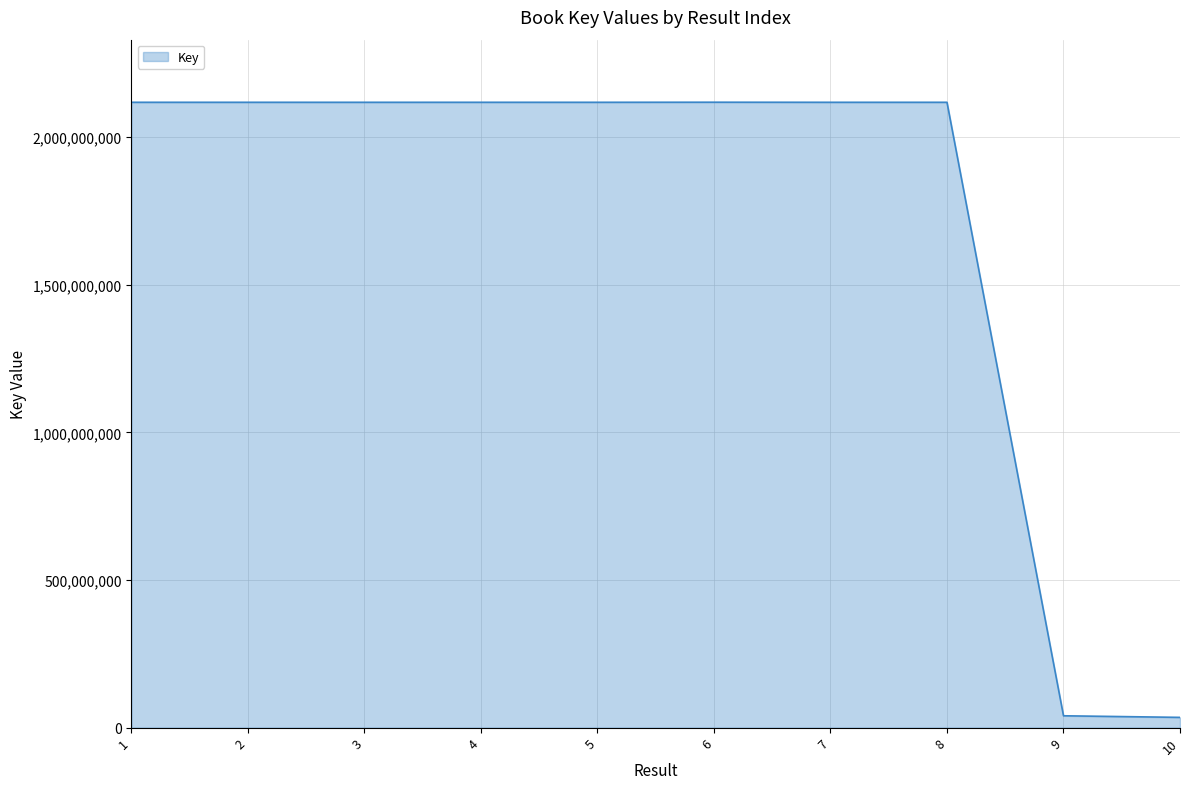

How many series are shown in this chart?

1